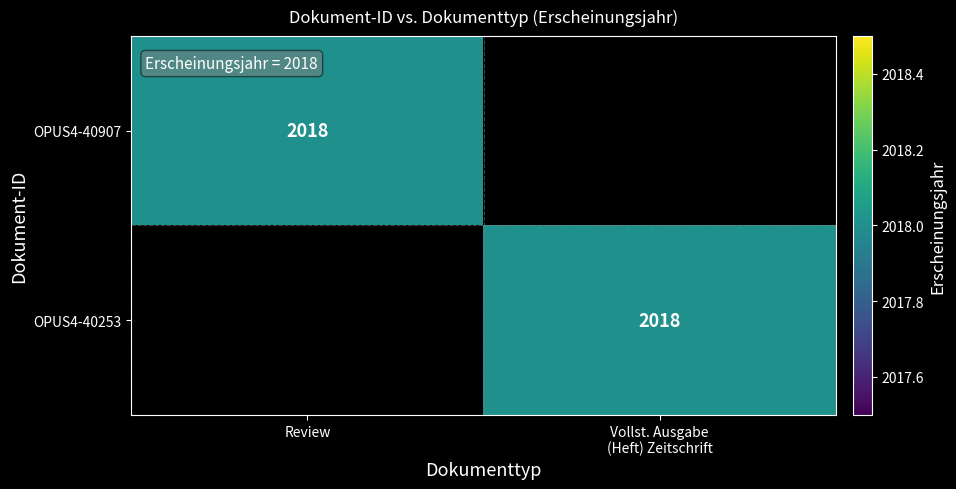

The OPUS4-40907 series shows 900 at Review. True or false?

False